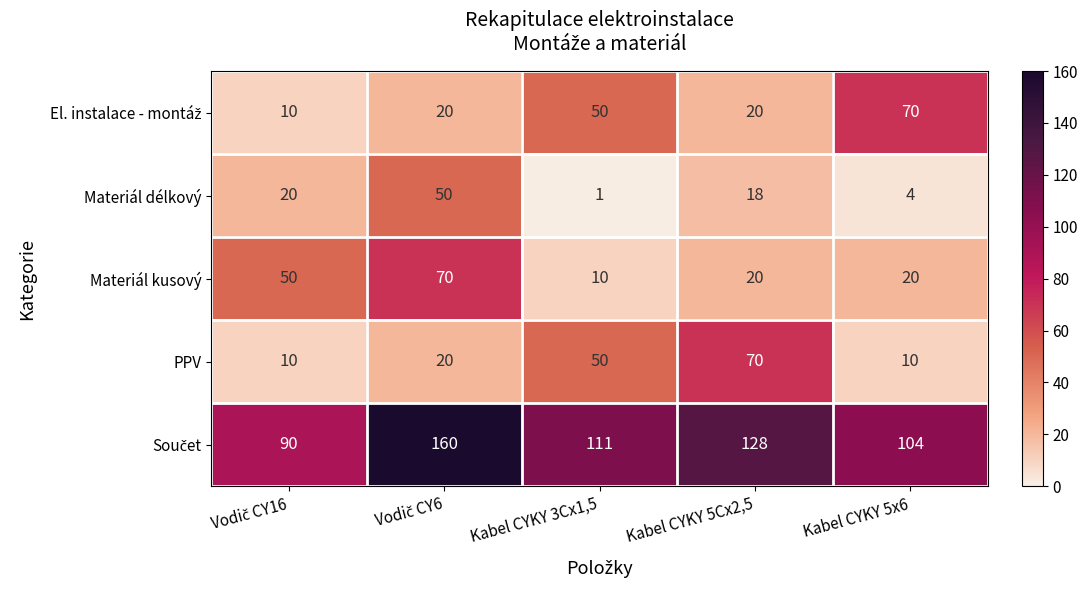

What is the greatest value displayed?

160